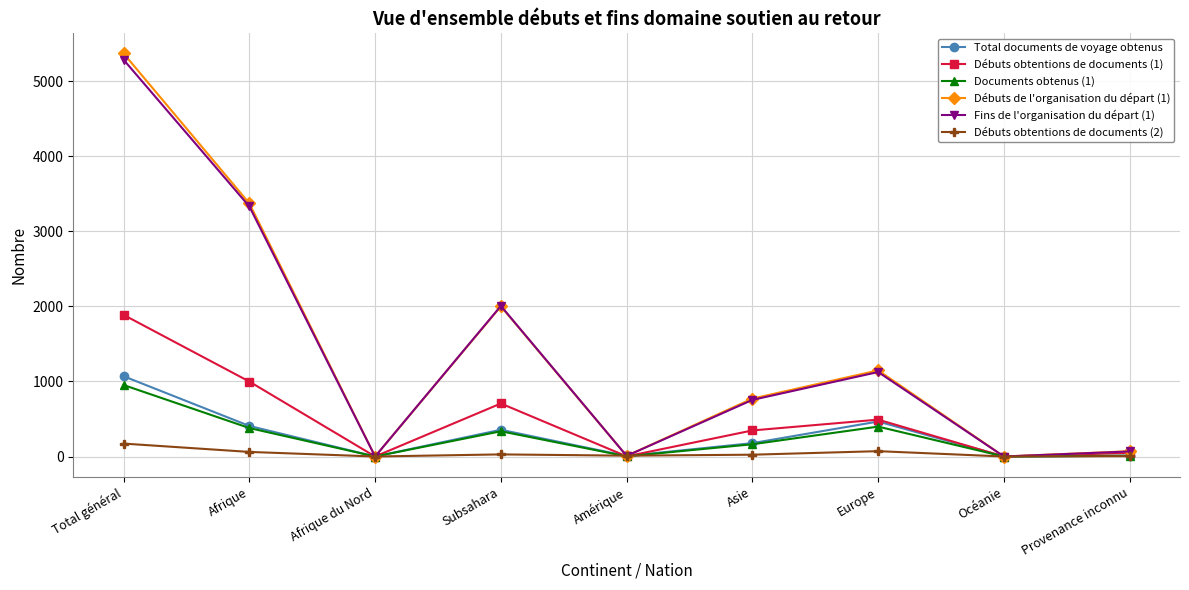

Which category has the highest value in the Débuts de l'organisation du départ (1) series?

Total général